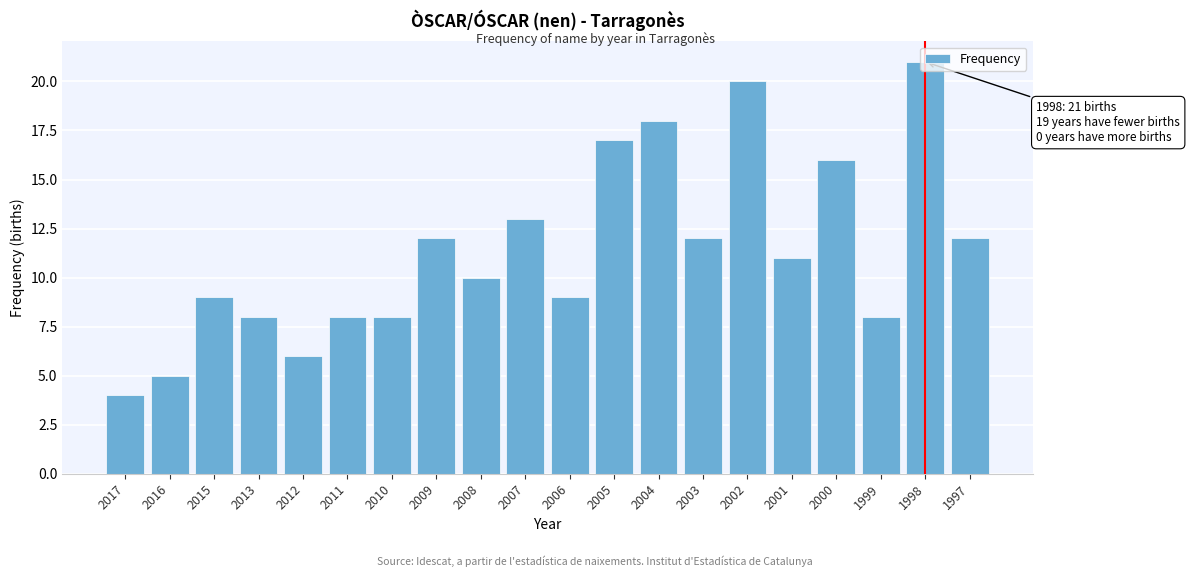

True or false: the data shows 9 at 2006.

True